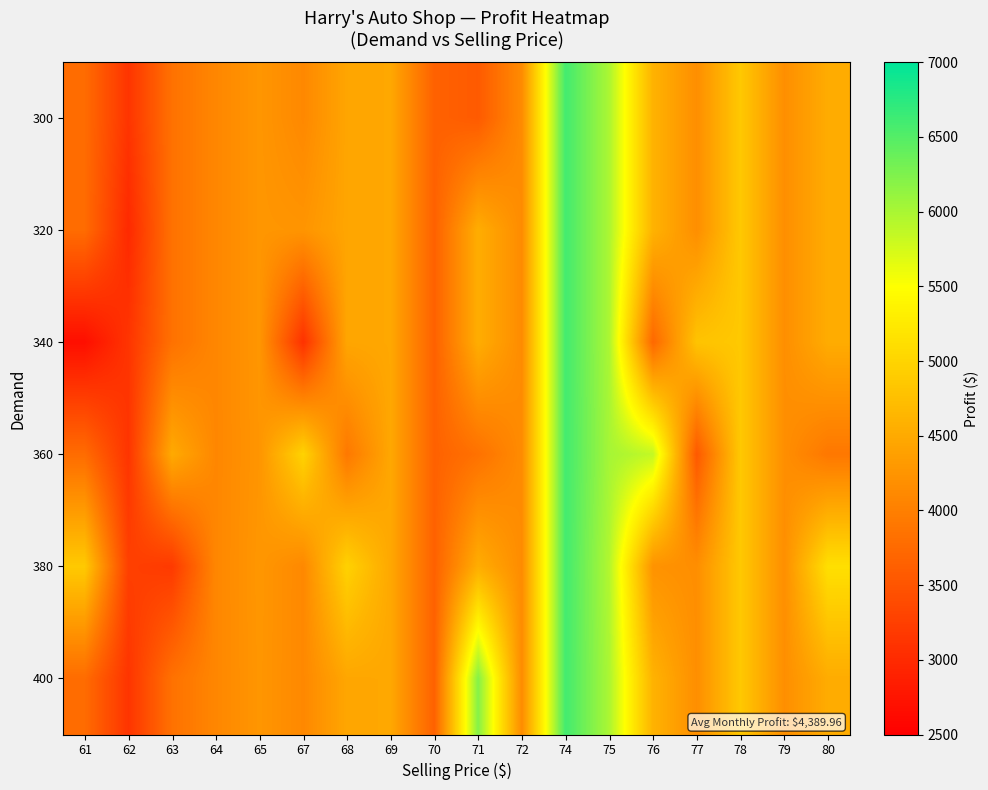

What is the total value across all series at 64?

24546.1